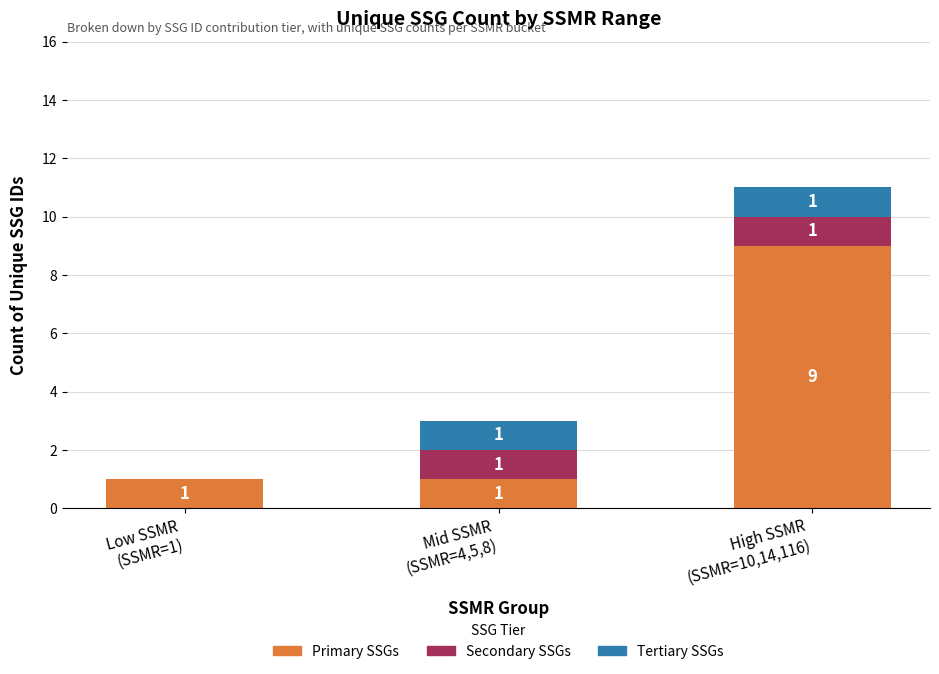

Is it true that Primary SSGs equals 9 at High SSMR
(SSMR=10,14,116)?

True